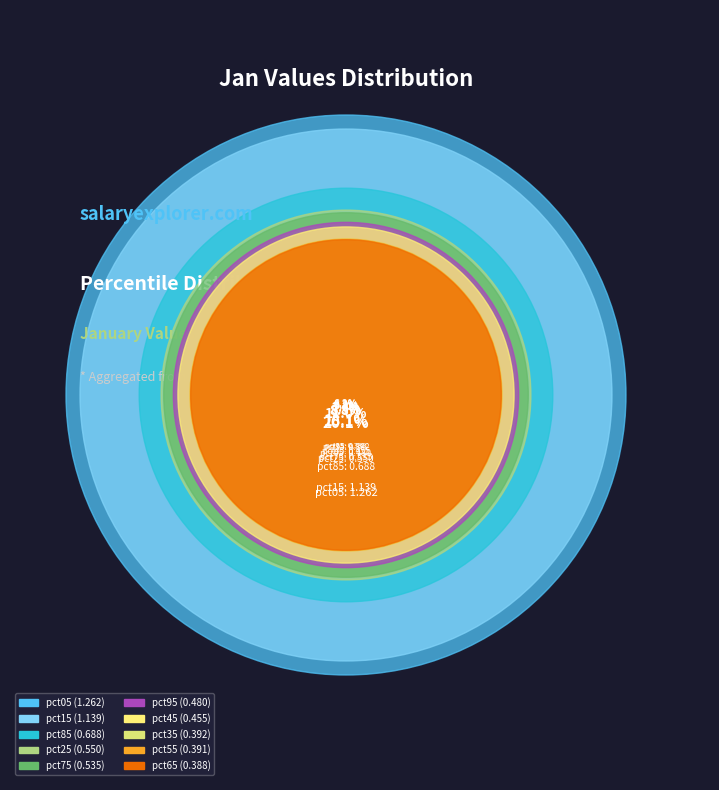

To the nearest percent, what is the average slice percentage?

10%